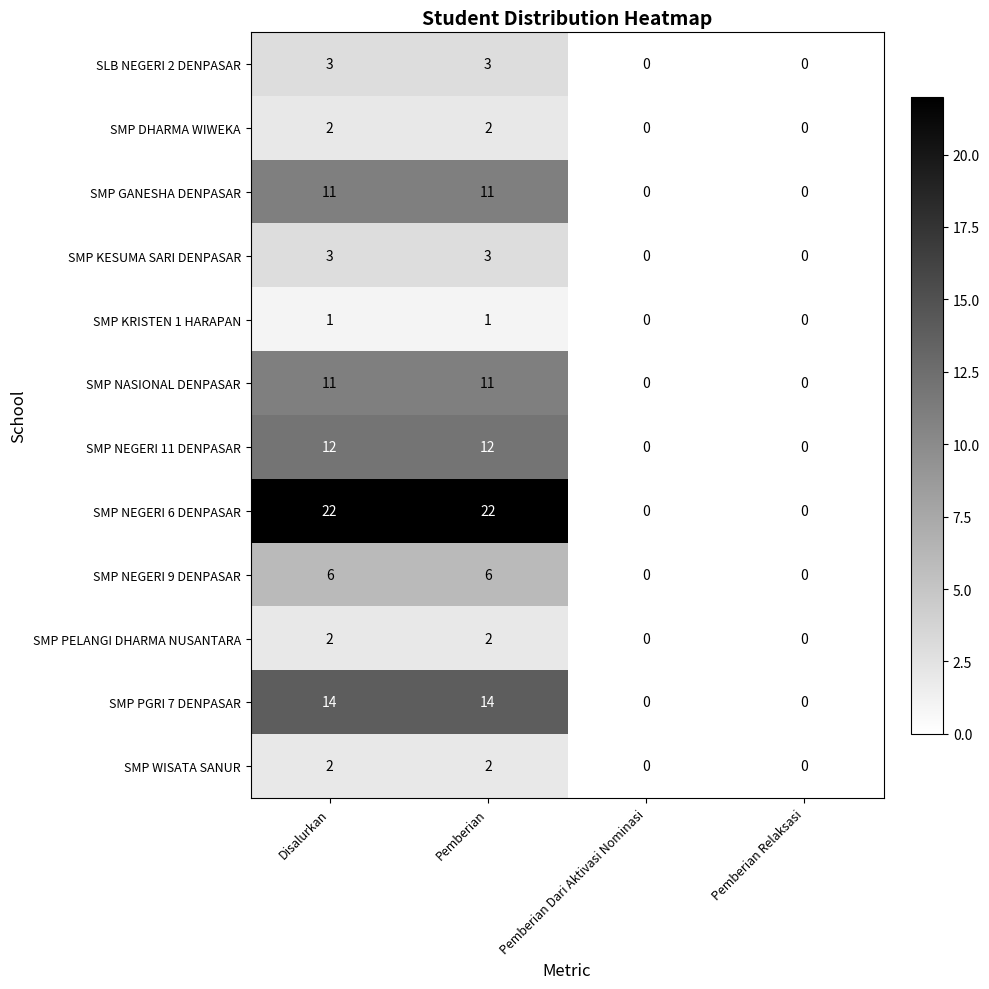

The value of SMP NEGERI 11 DENPASAR at Pemberian Dari Aktivasi Nominasi is 0. True or false?

True